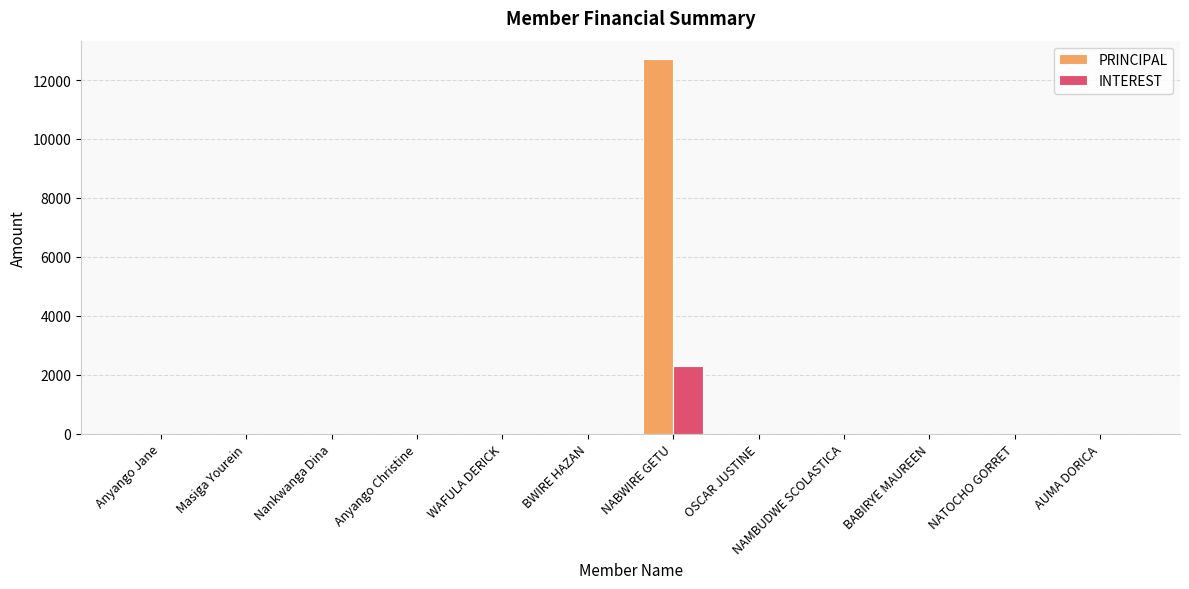

Which series has the largest total across all categories?

PRINCIPAL